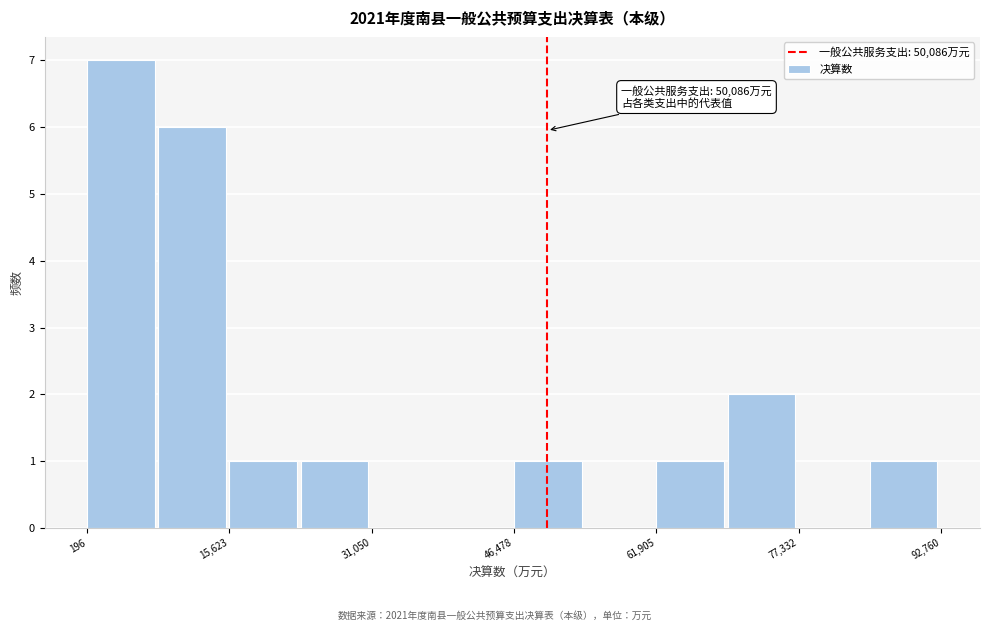

Read against the x-axis, roughly where is the centre of the tallest bar?

4000